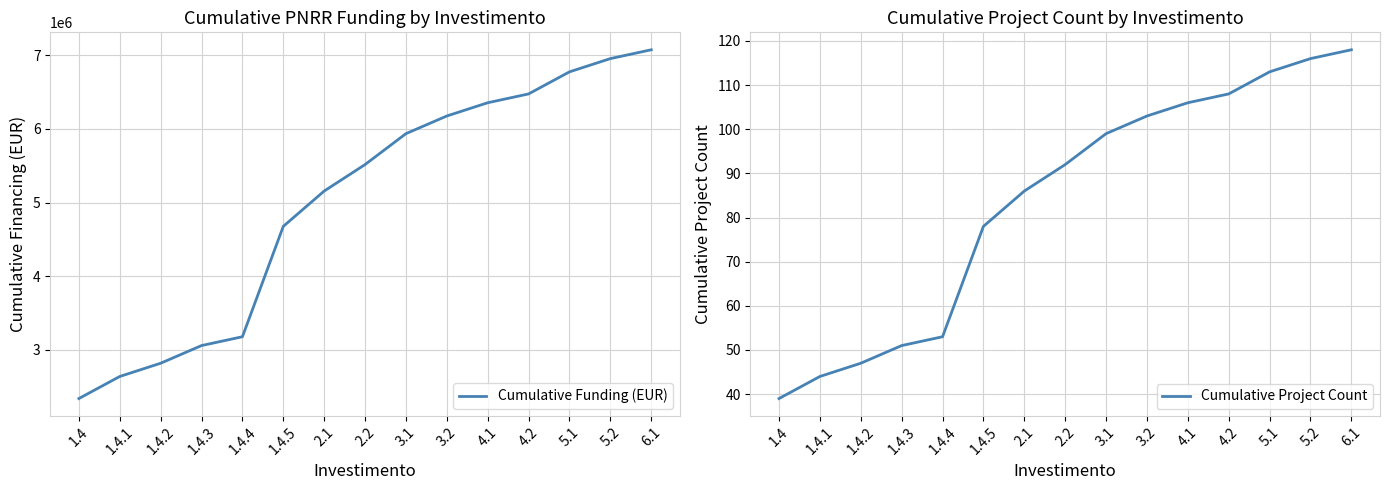

Rank the categories by Cumulative Project Count value from lowest to highest.

1.4, 1.4.1, 1.4.2, 1.4.3, 1.4.4, 1.4.5, 2.1, 2.2, 3.1, 3.2, 4.1, 4.2, 5.1, 5.2, 6.1